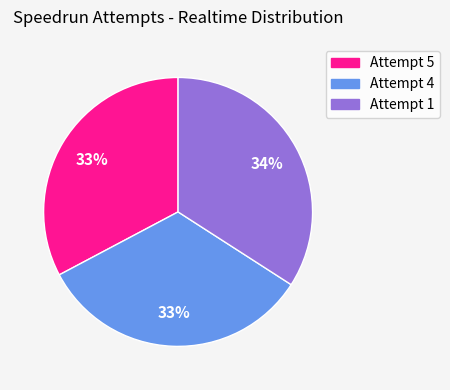

Is it true that Attempt 5 is 19% of the pie?

False